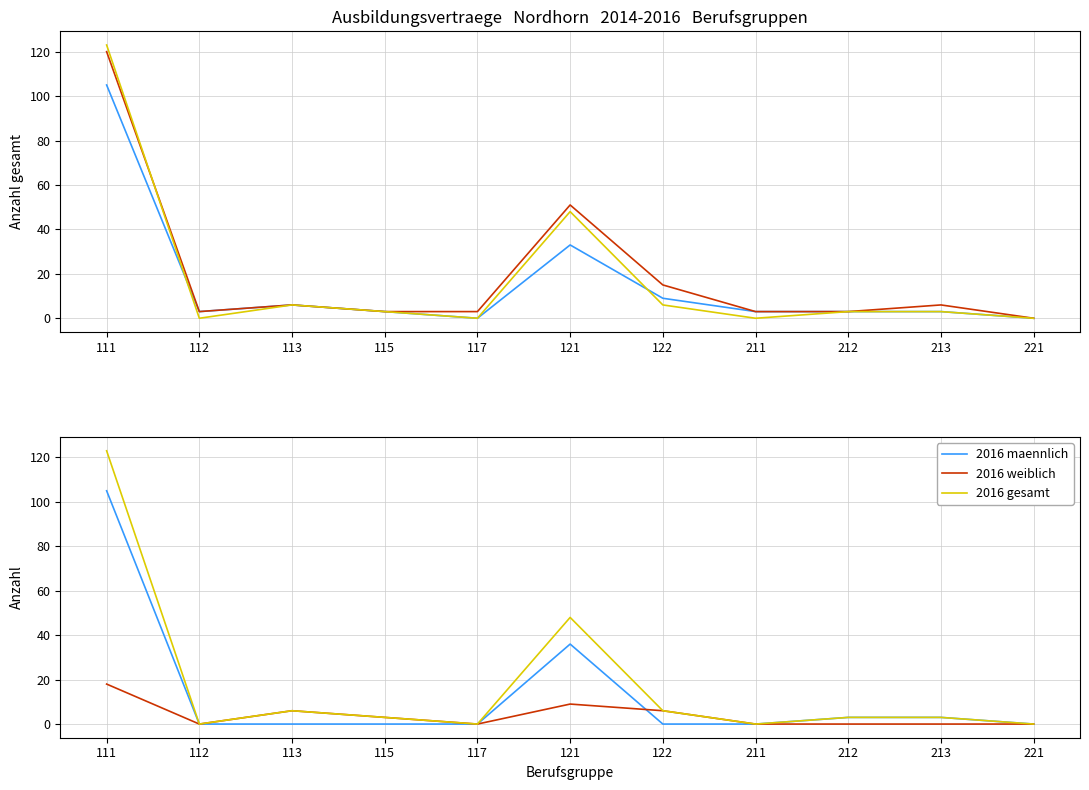

True or false: 2015 gesamt and 2016 maennlich intersect in this chart.

False